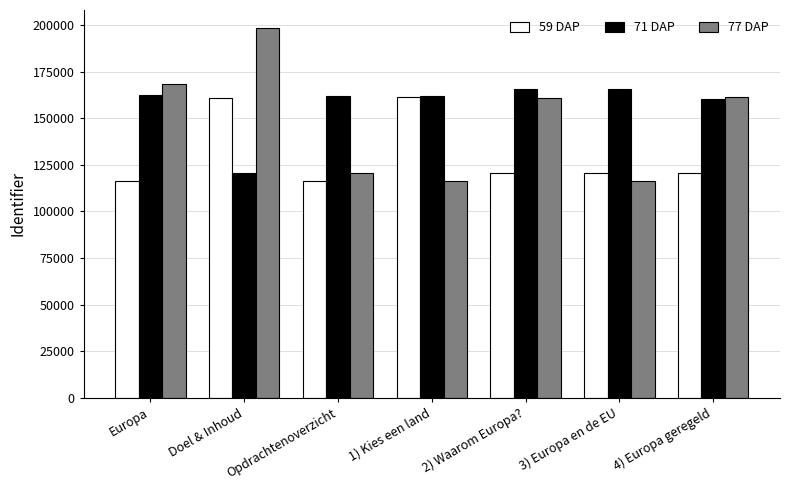

Rank the series by their average value, from lowest to highest.

59 DAP, 77 DAP, 71 DAP